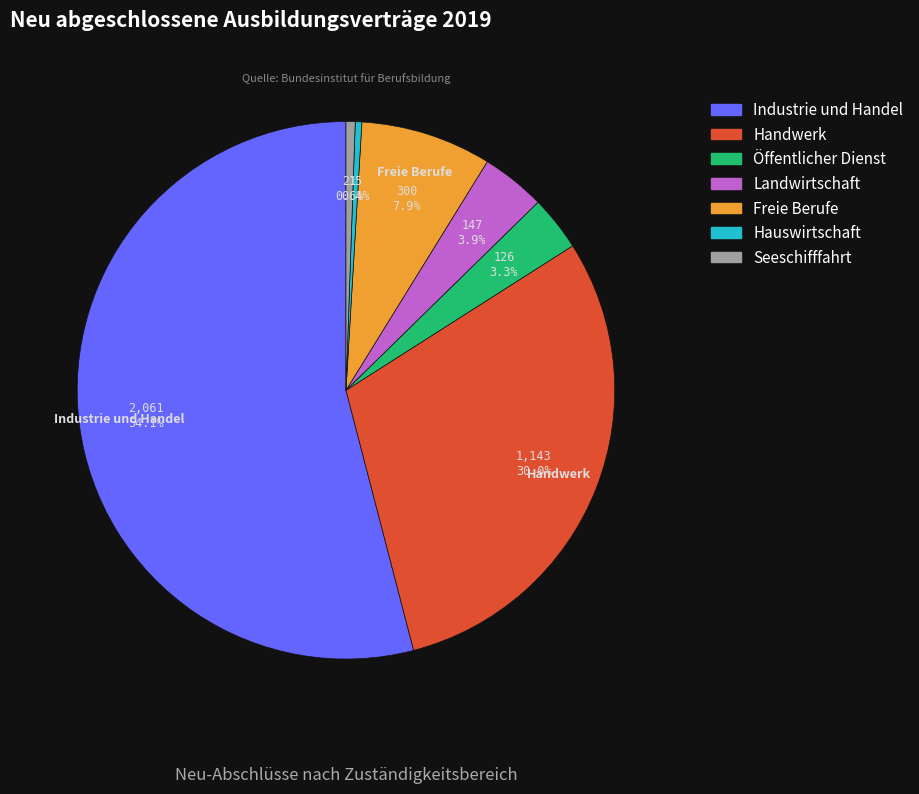

The Freie Berufe slice represents 8% of the pie. True or false?

True